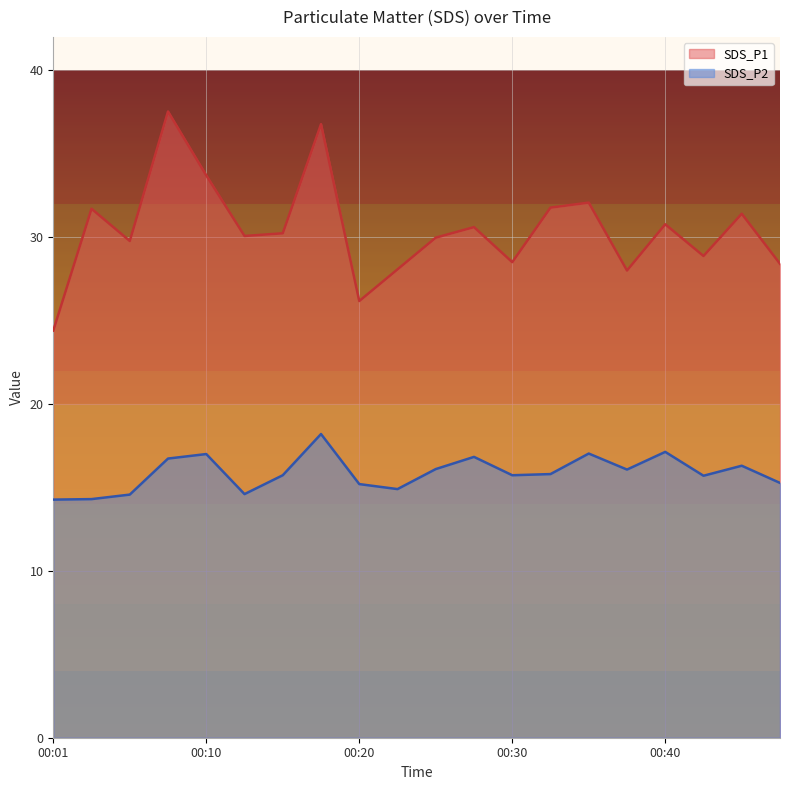

Which has a higher value, 00:47 or 00:33?

00:33